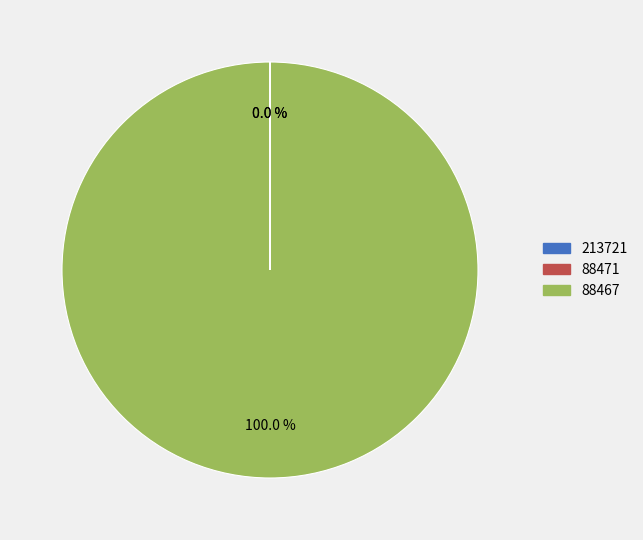

Does any single category account for the majority?

Yes